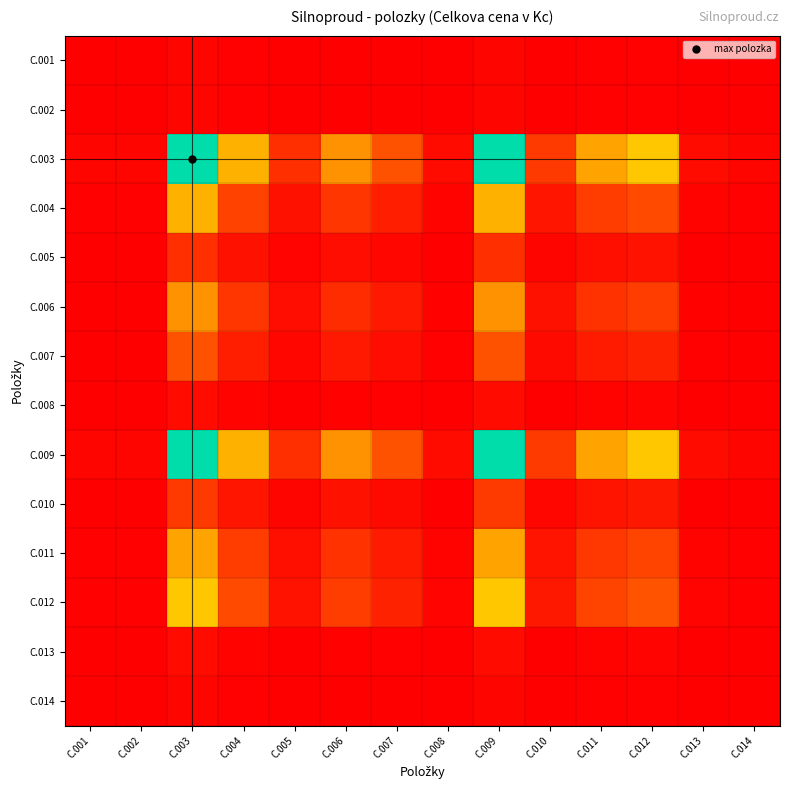

What is the difference between the highest and lowest values at C.005?

0.1